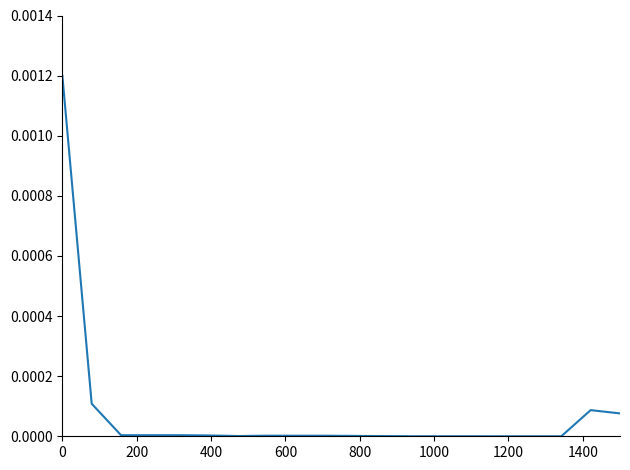

How many lines are shown in the chart?

1